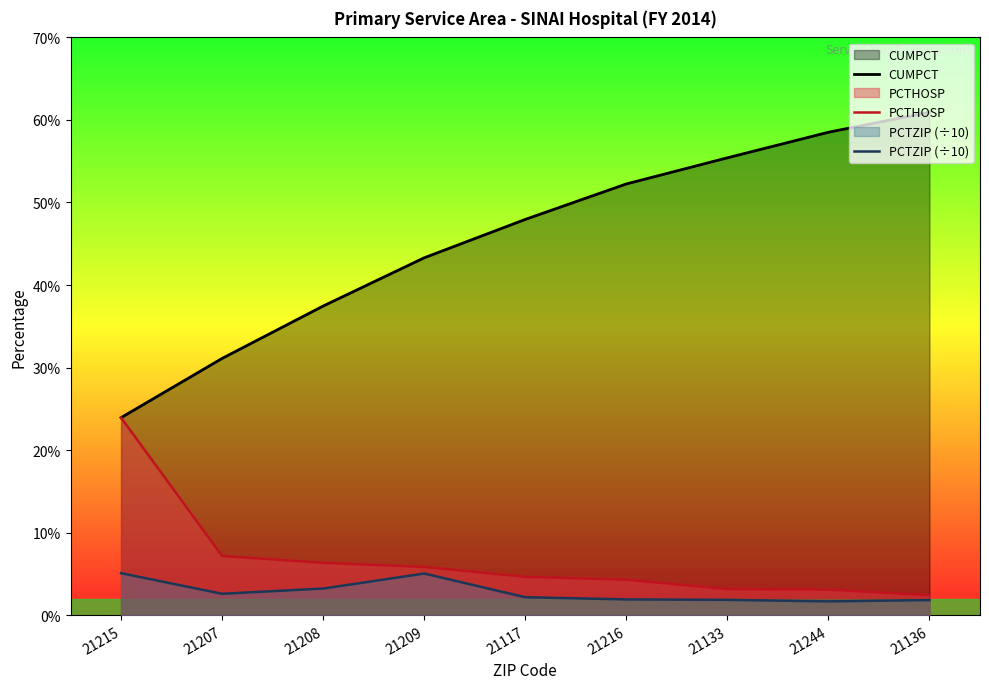

What is the spread (max minus min) of values at 21117?

45.8